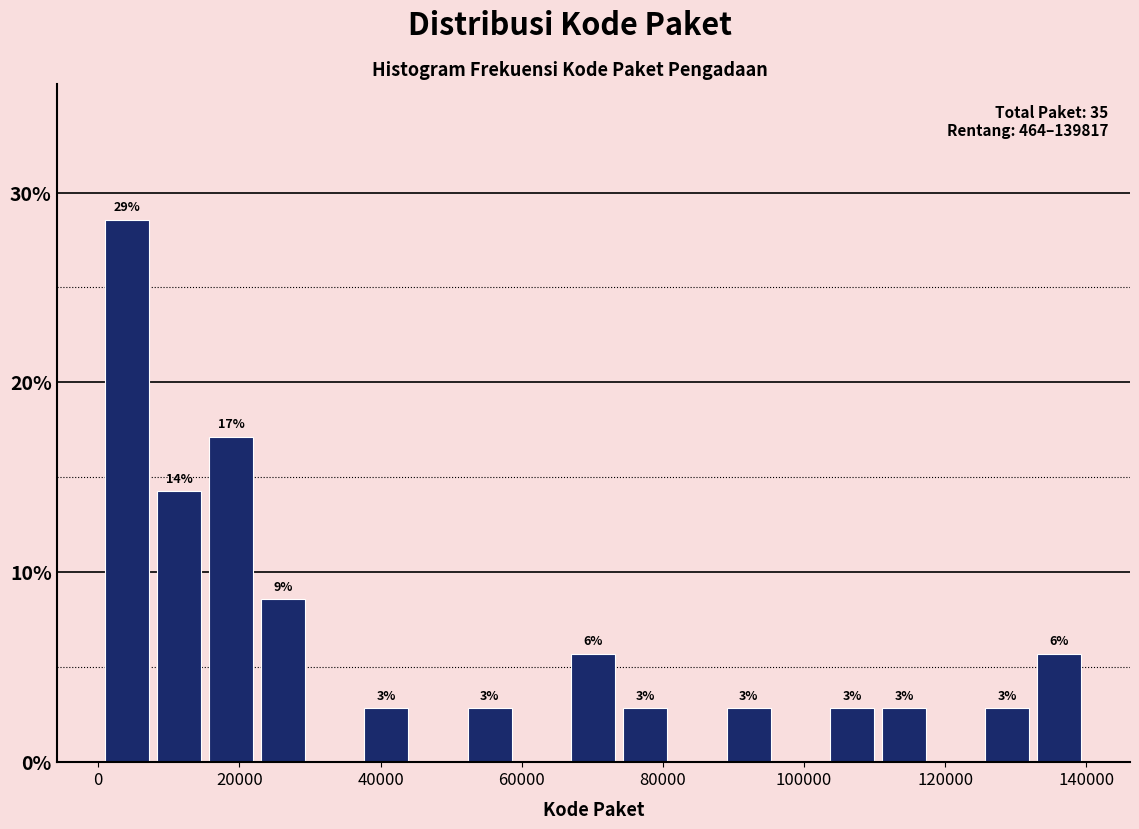

Around what value on the x-axis is the tallest bar? Give the approximate position of its centre, as read against the axis.

4000